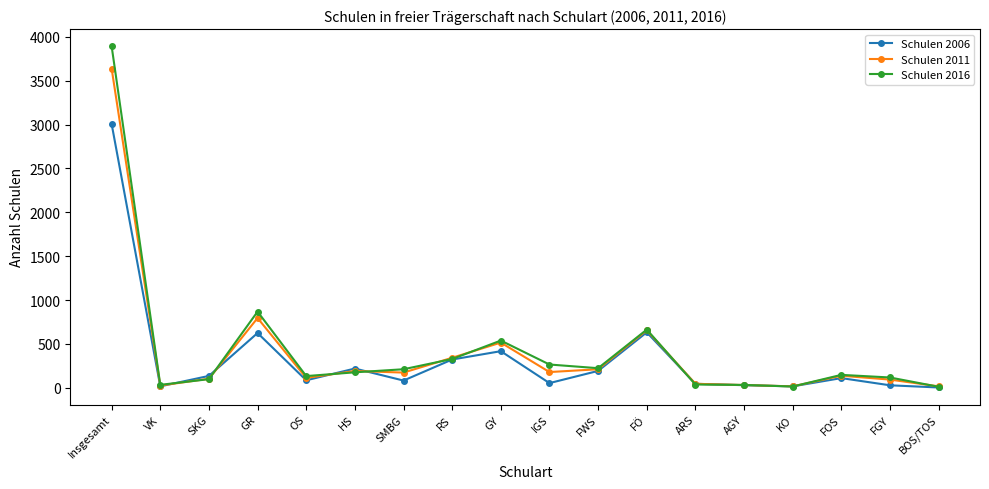

True or false: Schulen 2011 has a value of 334 at GR.

False